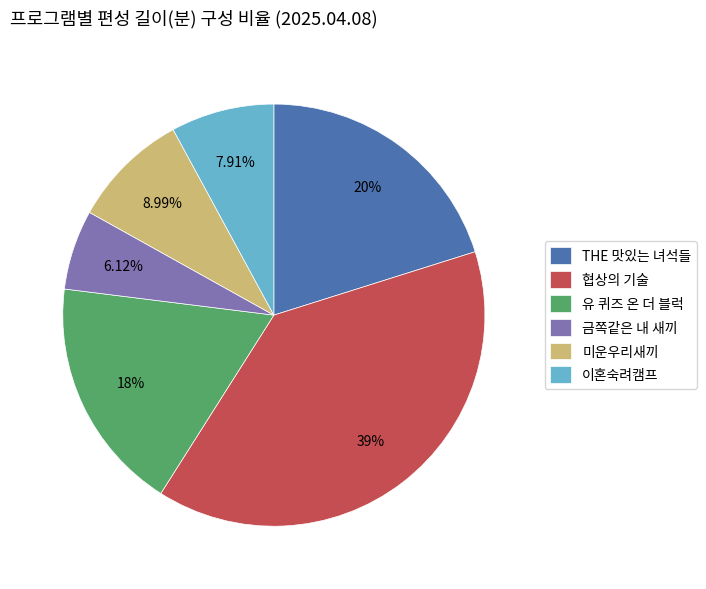

To the nearest percent, what is the average slice percentage?

17%